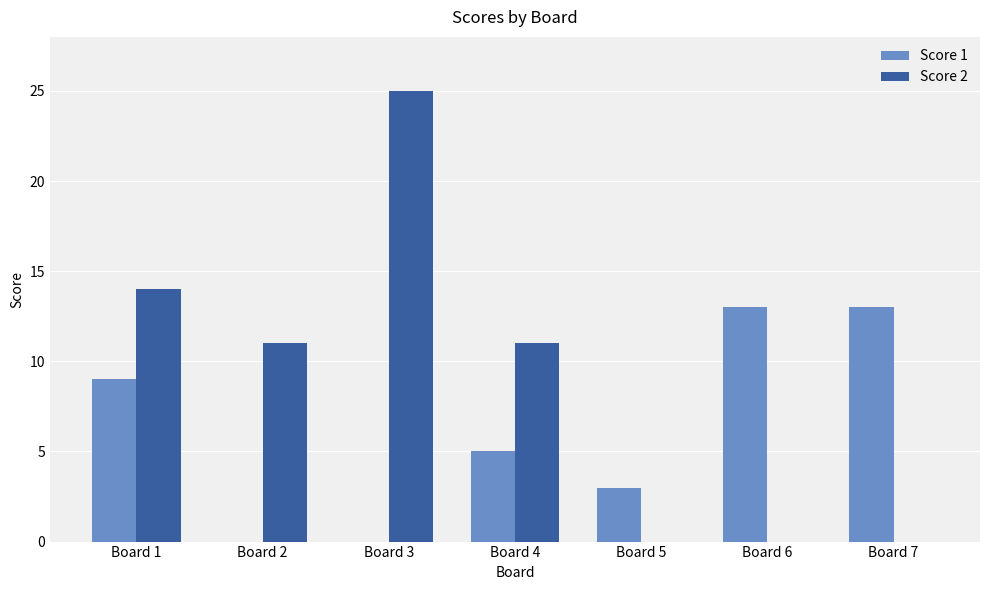

What is the greatest value displayed?

25